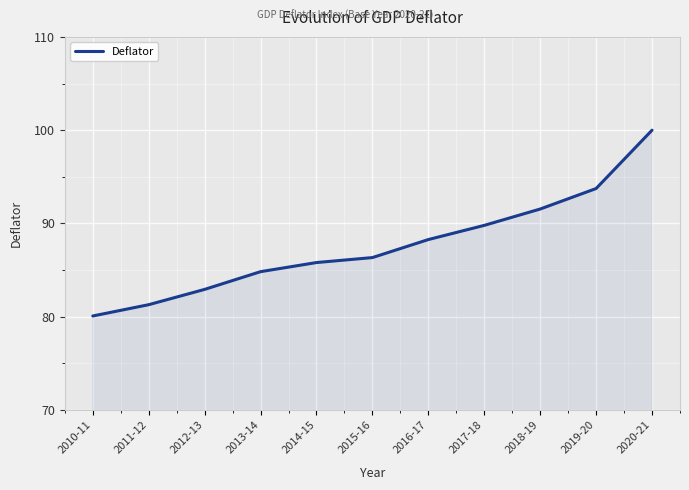

Reading left to right, what are all the values shown in this chart?

80.1	81.3	82.9	84.8	85.8	86.3	88.3	89.8	91.6	93.7	100.0